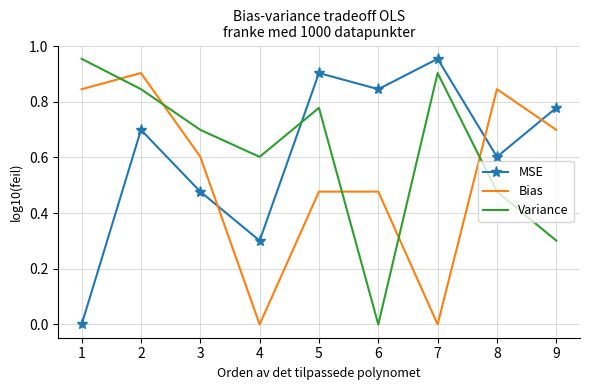

What is the total value across all series at 8?

1.9